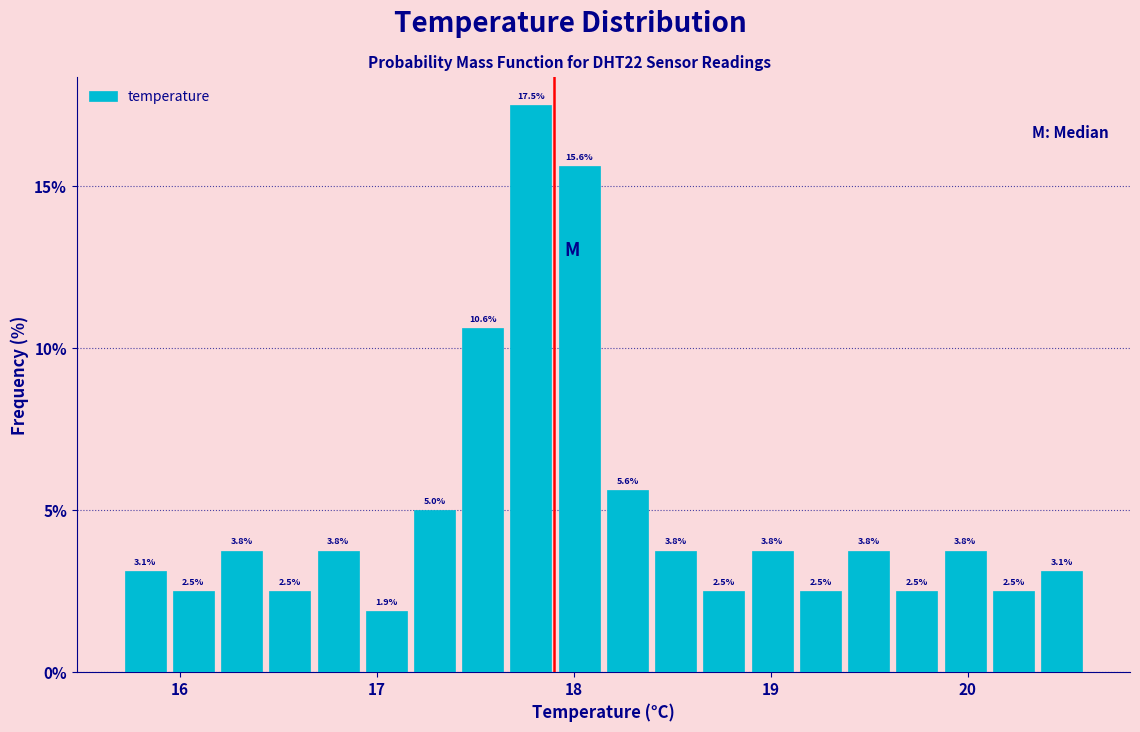

Around what value on the x-axis is the tallest bar? Give the approximate position of its centre, as read against the axis.

17.8